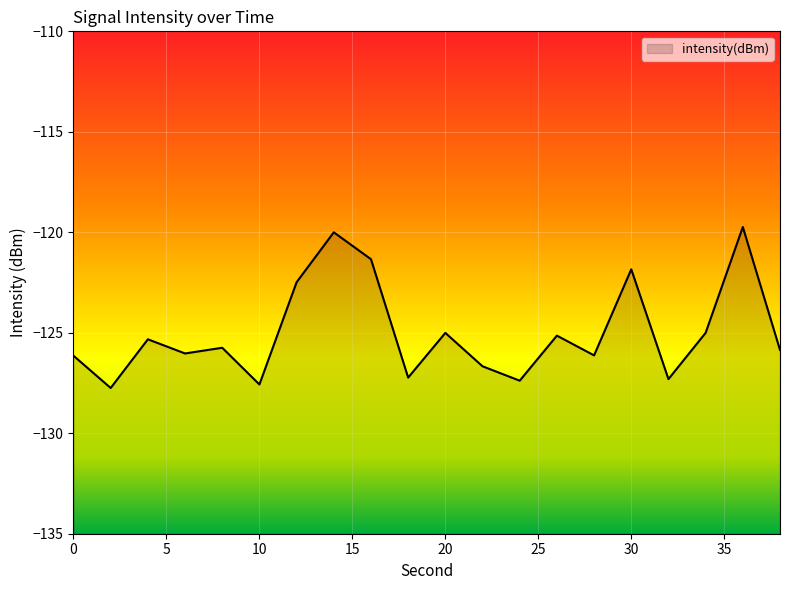

Rank the categories by value from lowest to highest.

2, 10, 24, 32, 18, 22, 0, 28, 6, 38, 8, 4, 26, 20, 34, 12, 30, 16, 14, 36